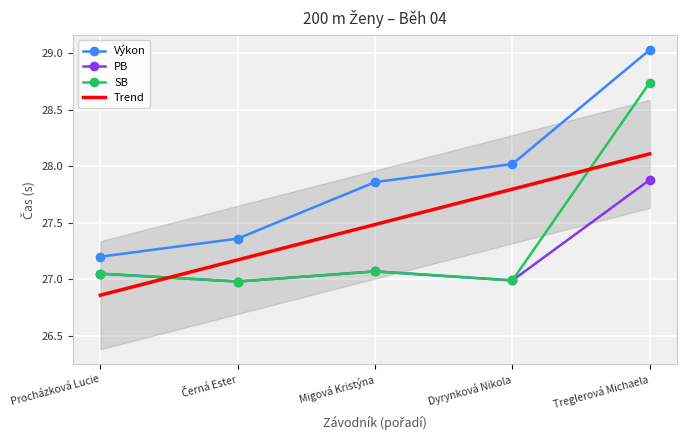

Rank the series at Dyrynková Nikola from lowest to highest value.

PB, SB, Výkon